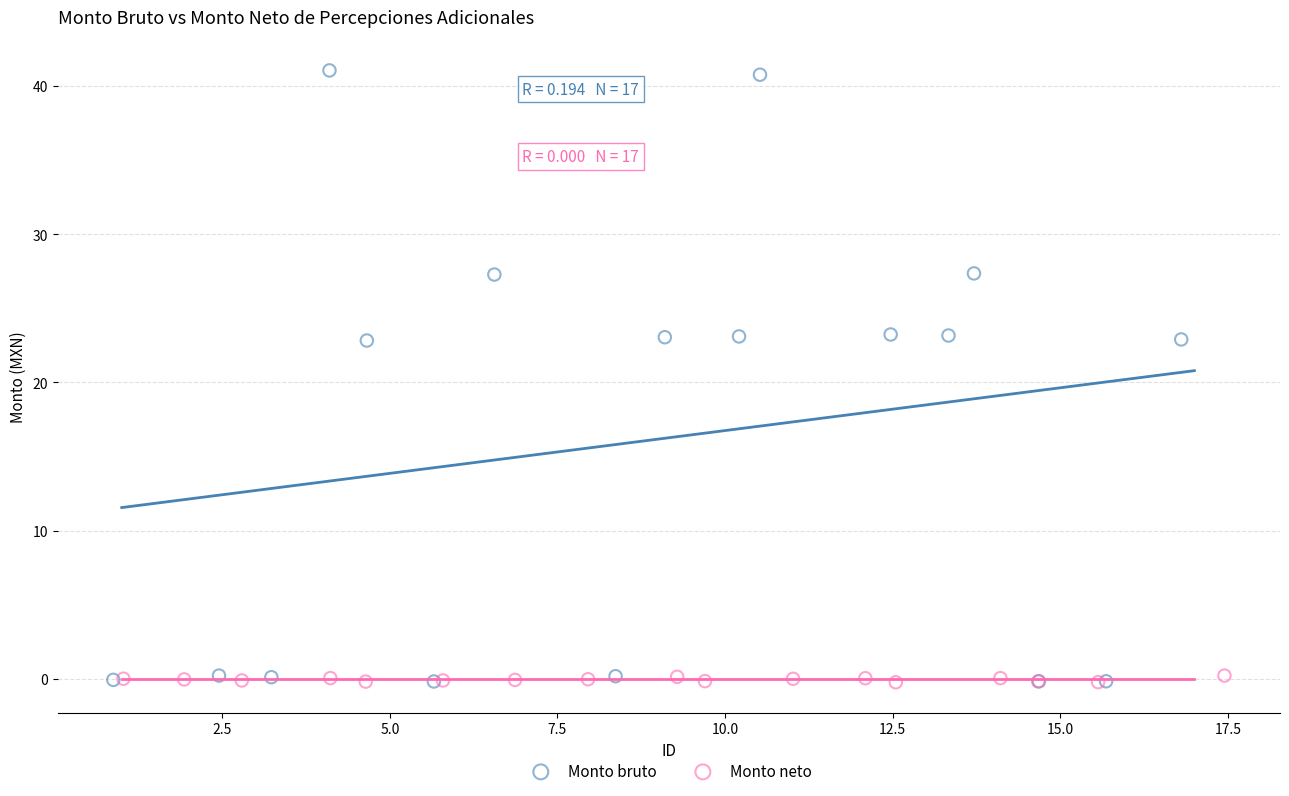

What are all the series names shown in the legend?

Monto bruto, Monto neto